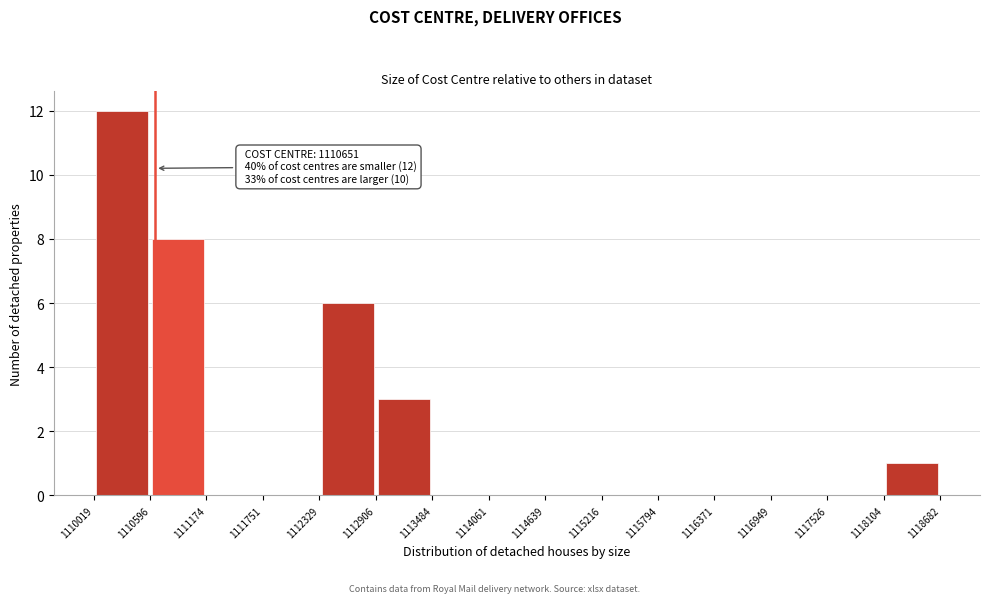

Which range on the x-axis has the tallest bar?

1110019 to 1110596